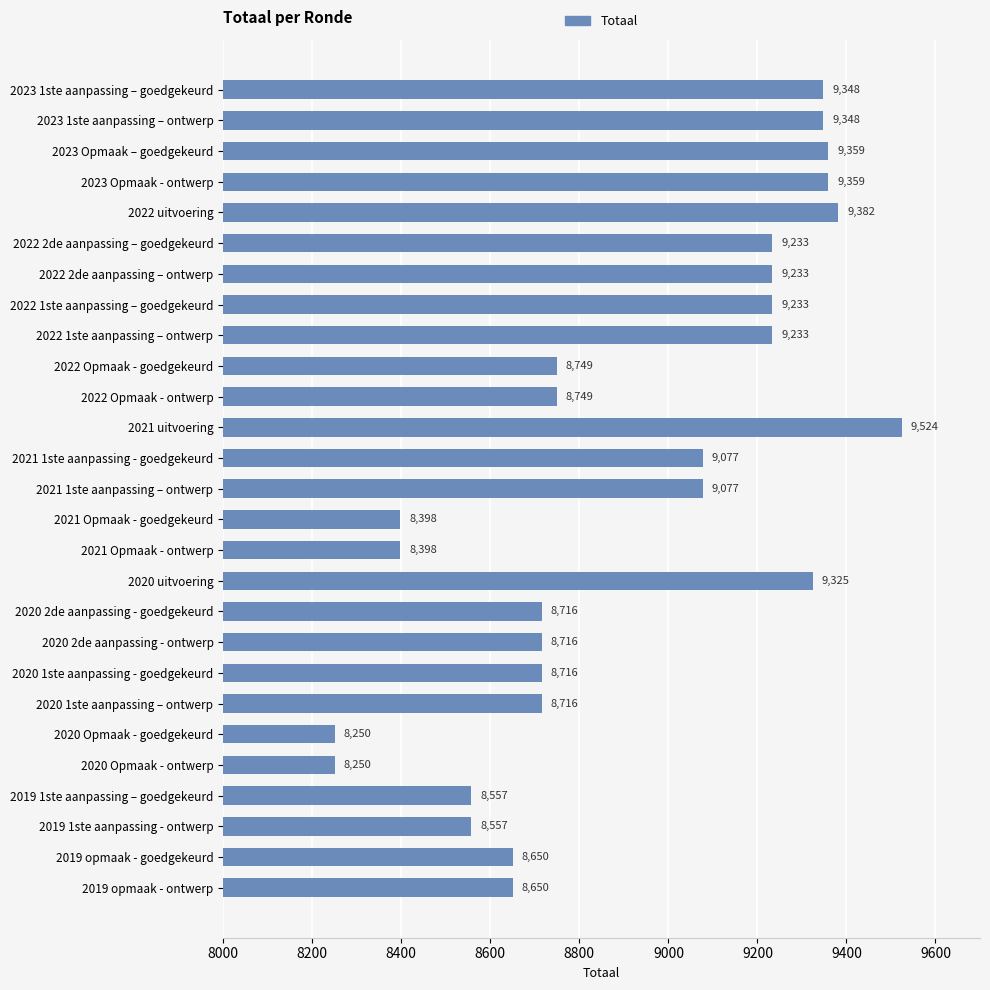

How many data points are less than 8749?

12